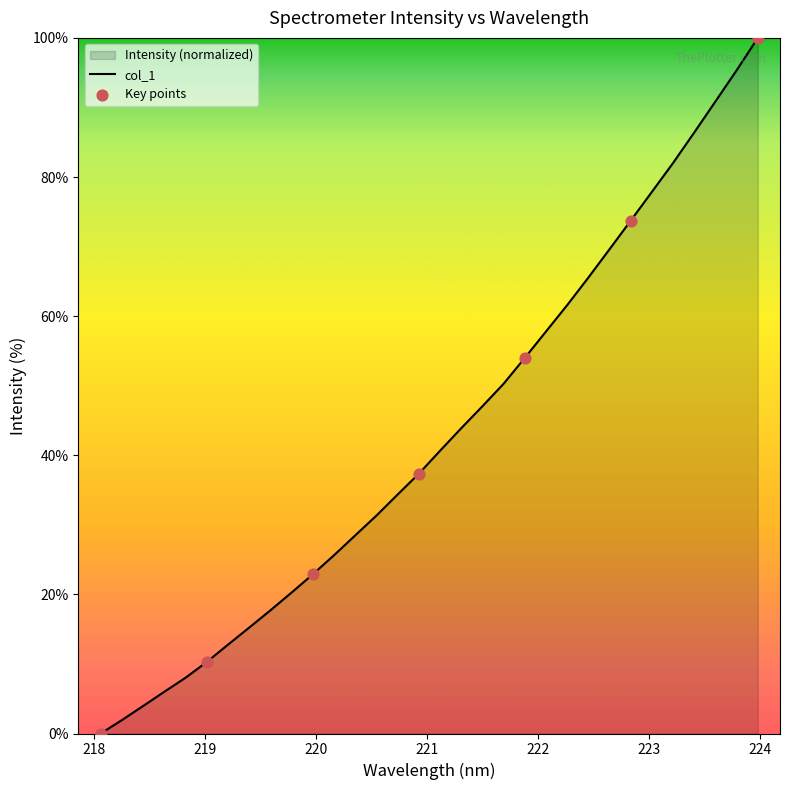

What is the maximum value shown in the chart?

100.0